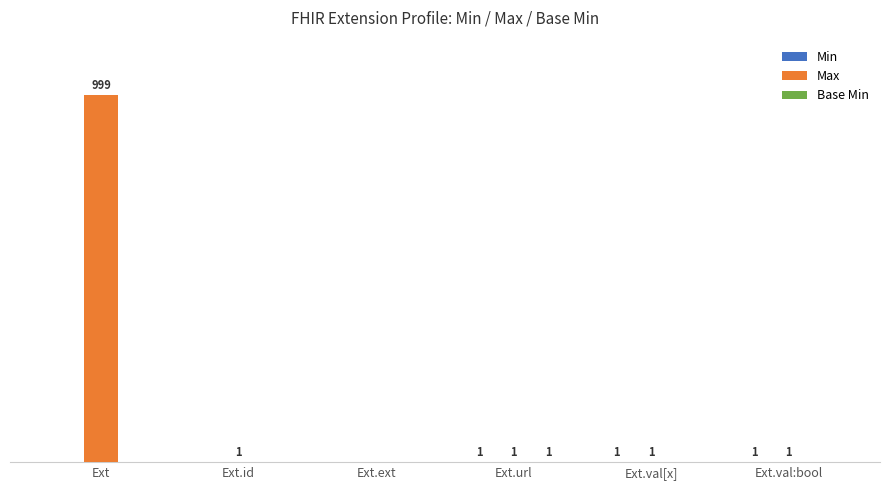

Where does the Max series first go above 1?

Ext